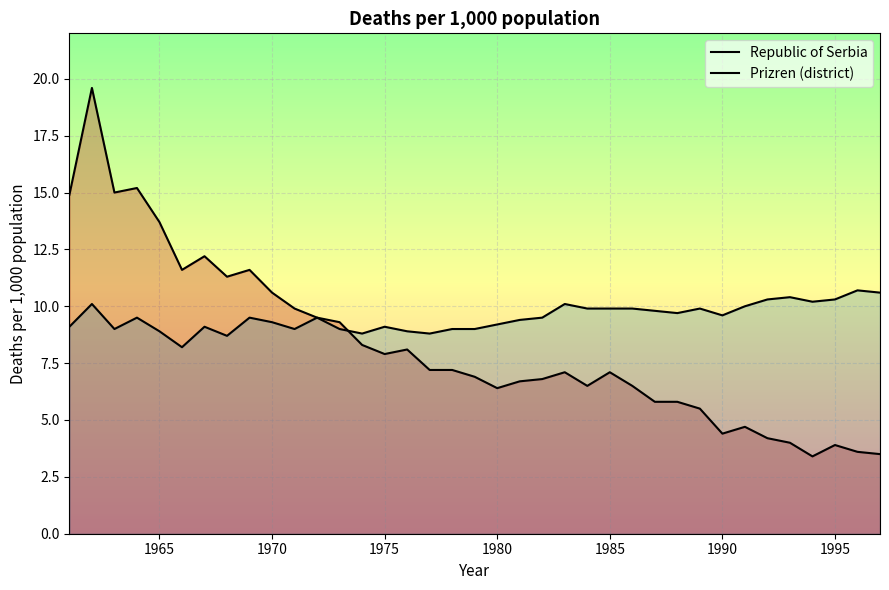

How many intersections are there between Republic of Serbia and Prizren (district)?

1